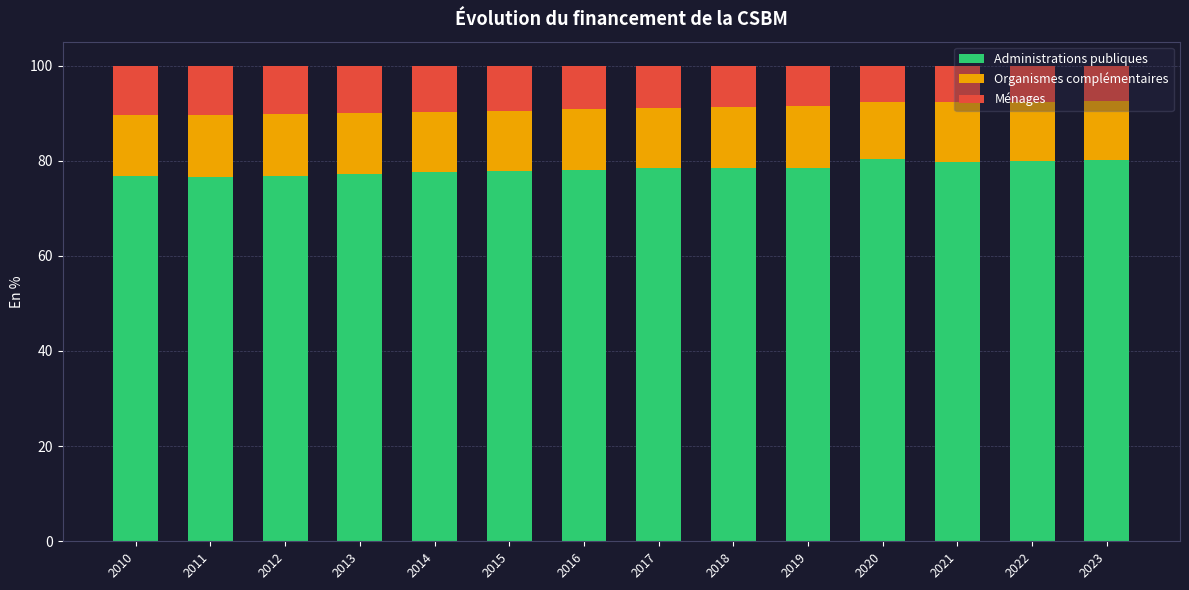

Does the chart contain stacked bars?

Yes